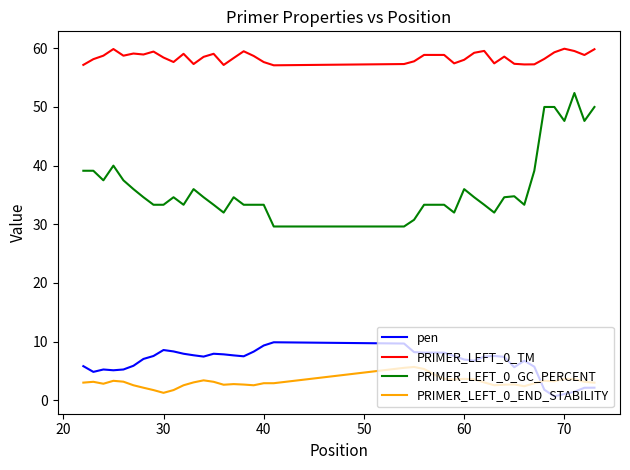

What is the difference between the maximum and minimum values in the pen series?

9.2